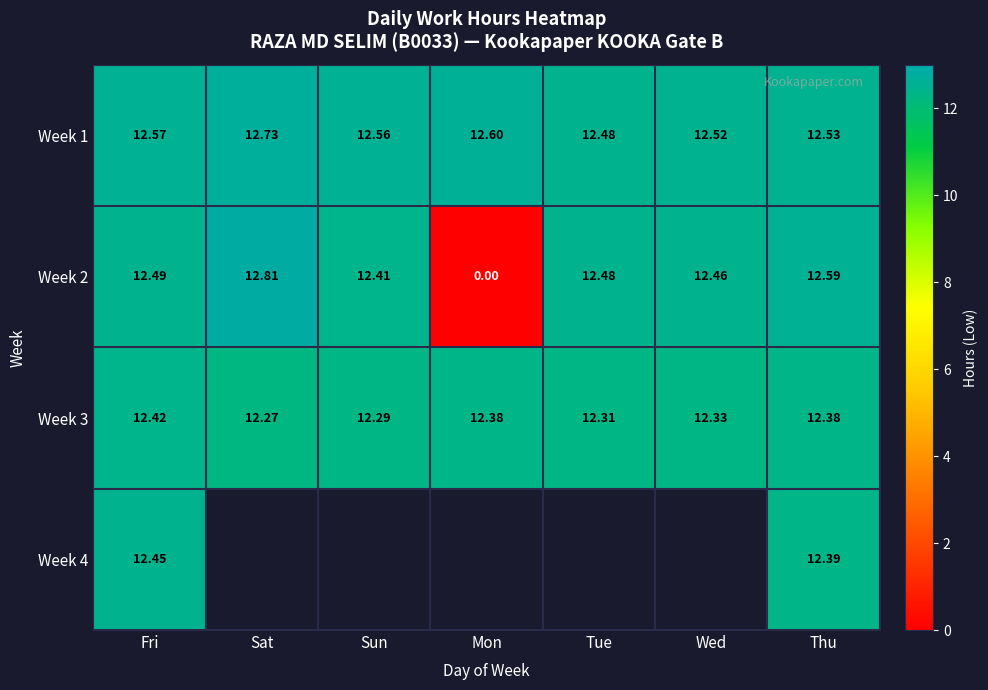

Which category has the highest value in the Week 1 series?

Sat